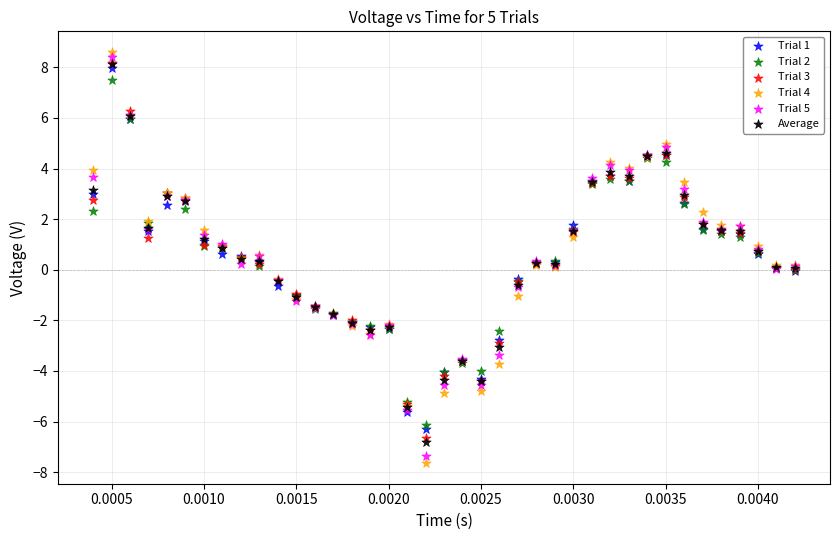

What are all the series names shown in the legend?

Trial 1, Trial 2, Trial 3, Trial 4, Trial 5, Average